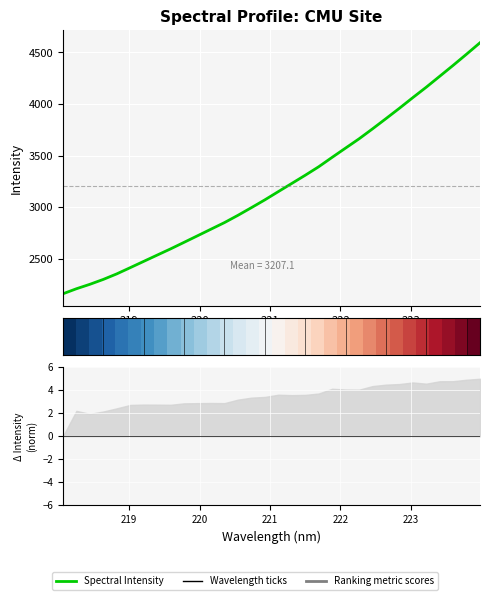

How many lines are shown in the chart?

2